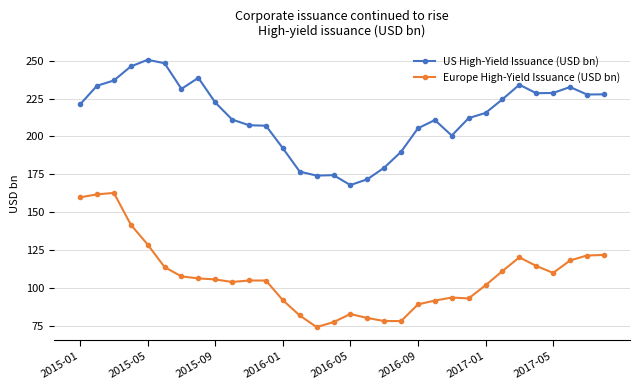

What is the value of the Europe High-Yield Issuance (USD bn) point at the 29th from the left?

109.8